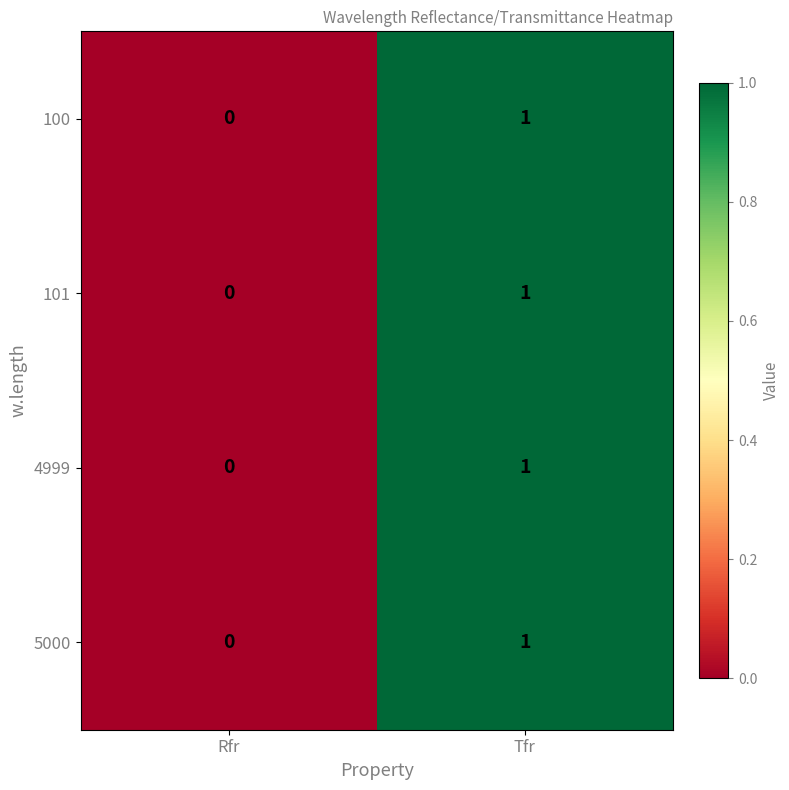

At which label is 5000 closest to 0?

Rfr